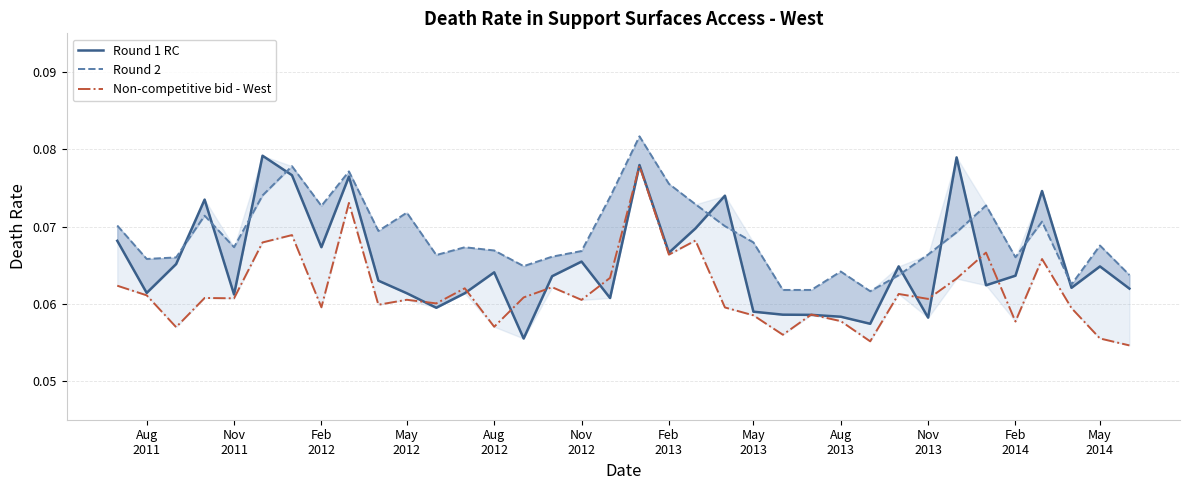

What is the sum of all Round 1 RC values?

2.4